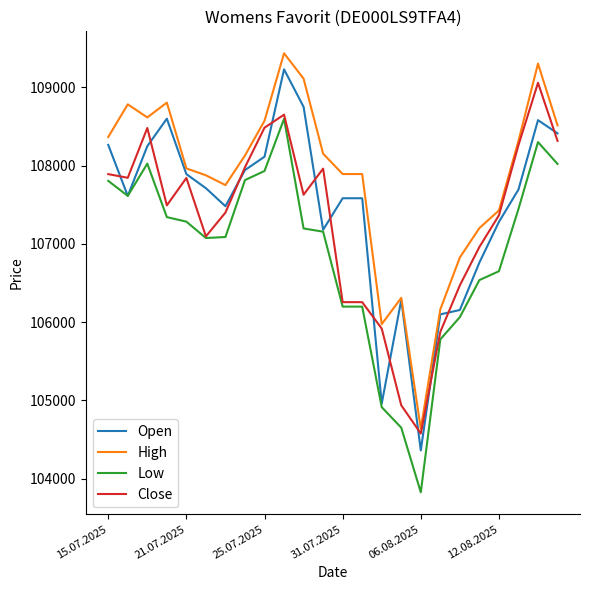

Which series has the largest total across all categories?

High